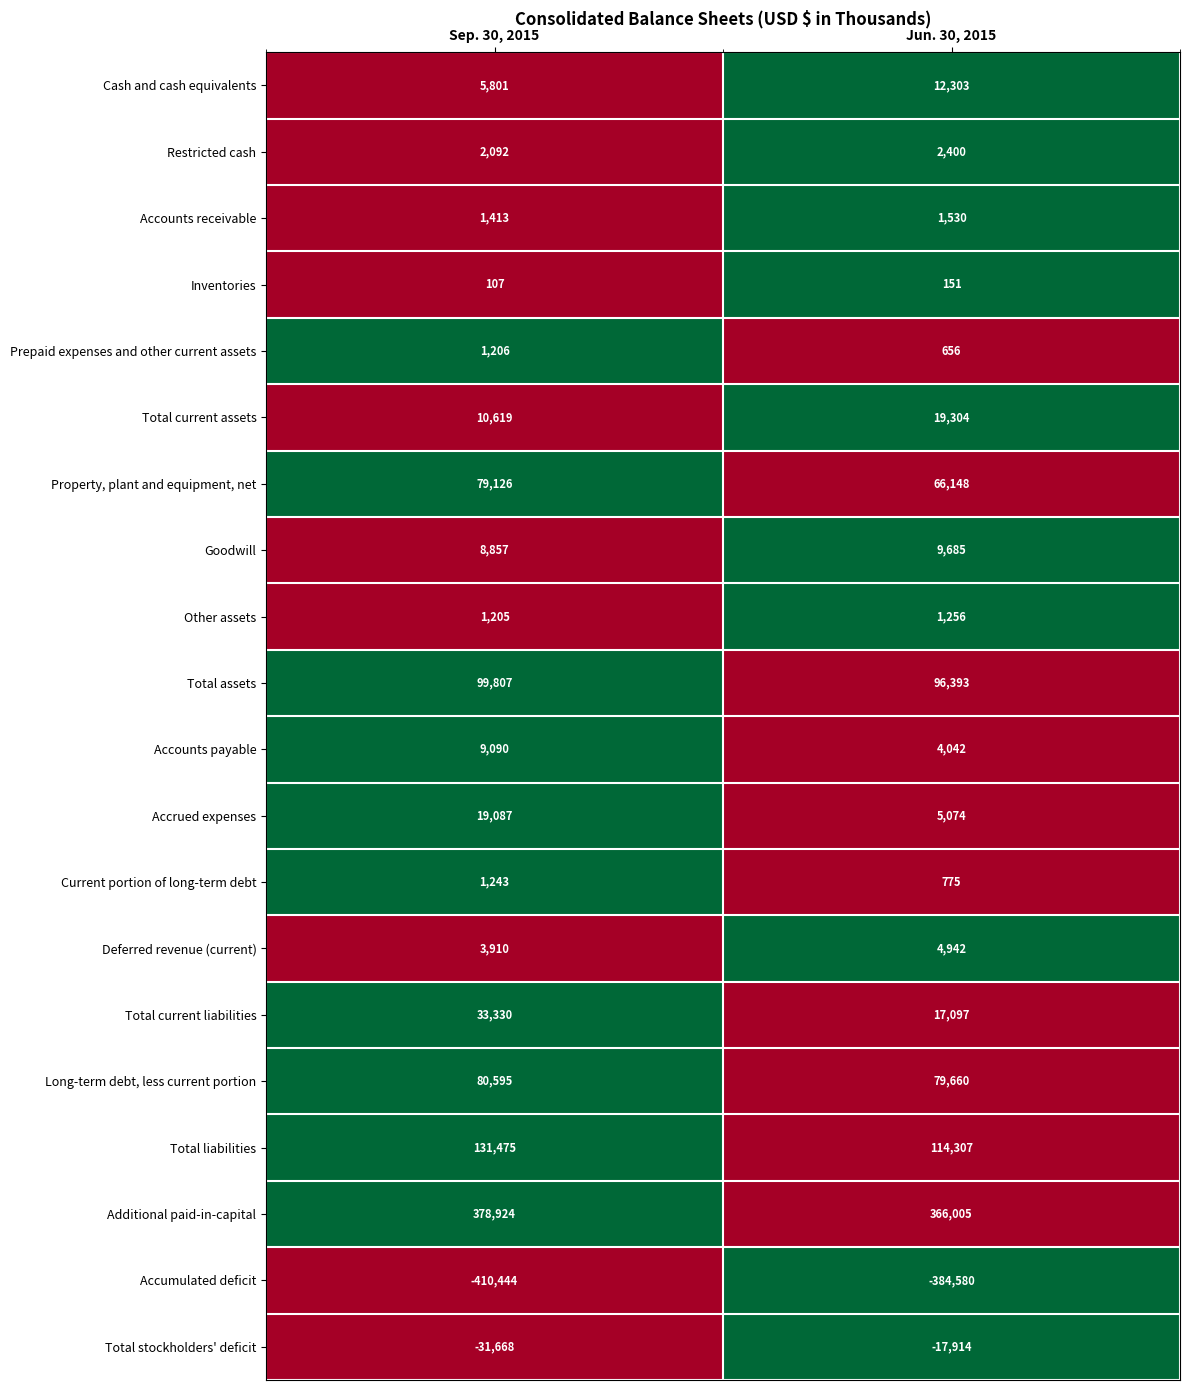

What is the sum of the Total assets values at Jun. 30, 2015 and Sep. 30, 2015?

196200